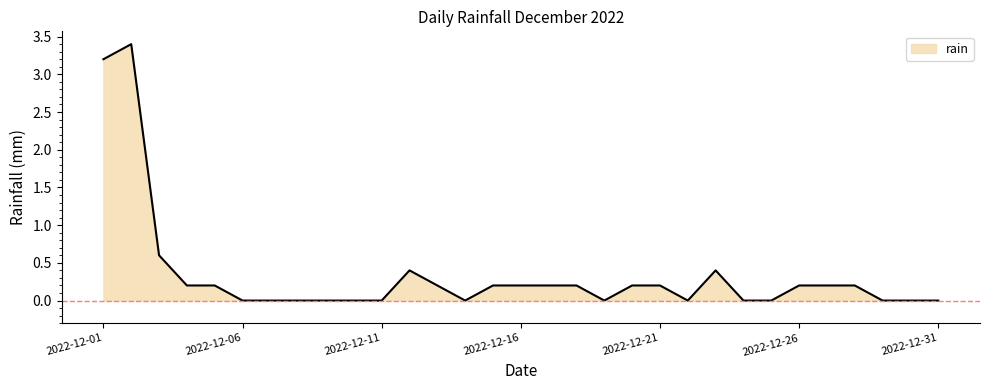

What is the average value?

0.3